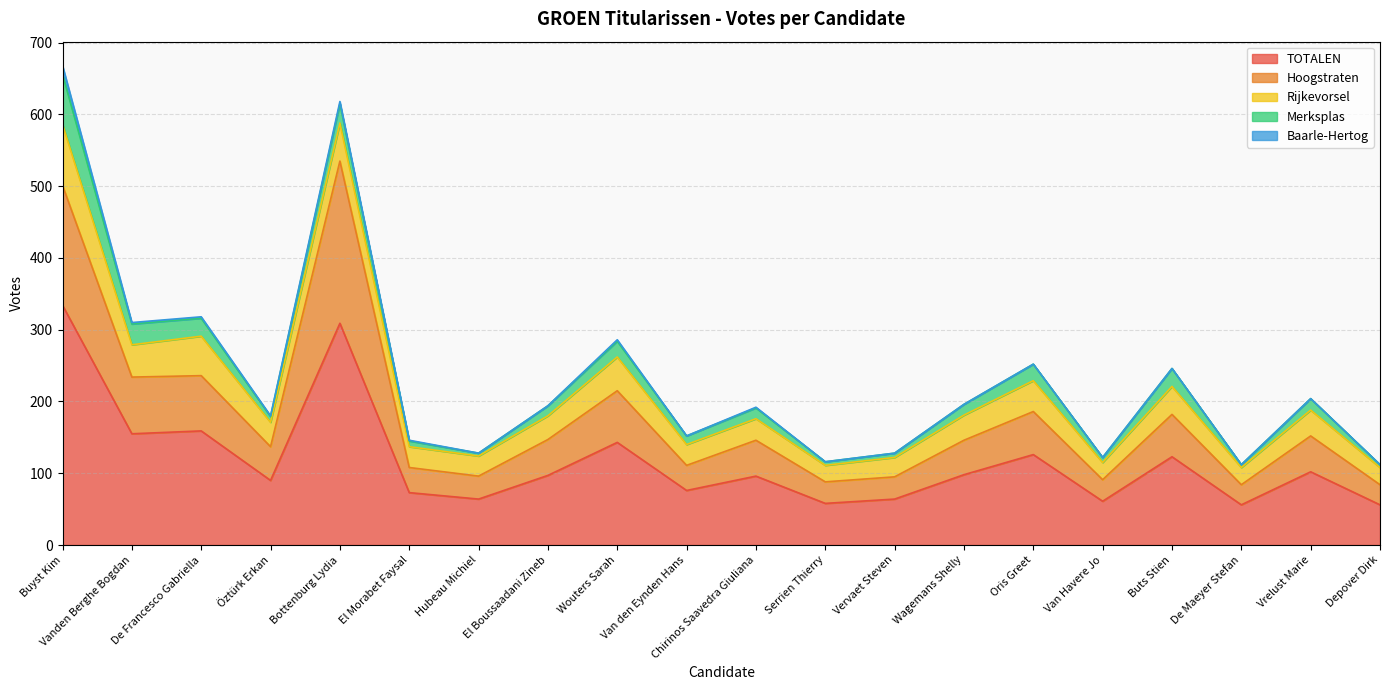

How many interior local peaks does the Rijkevorsel series have?

7